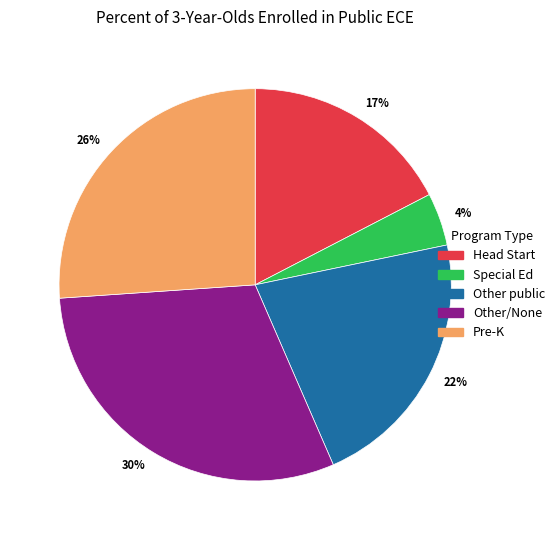

To the nearest percent, what portion does Pre-K represent?

26%